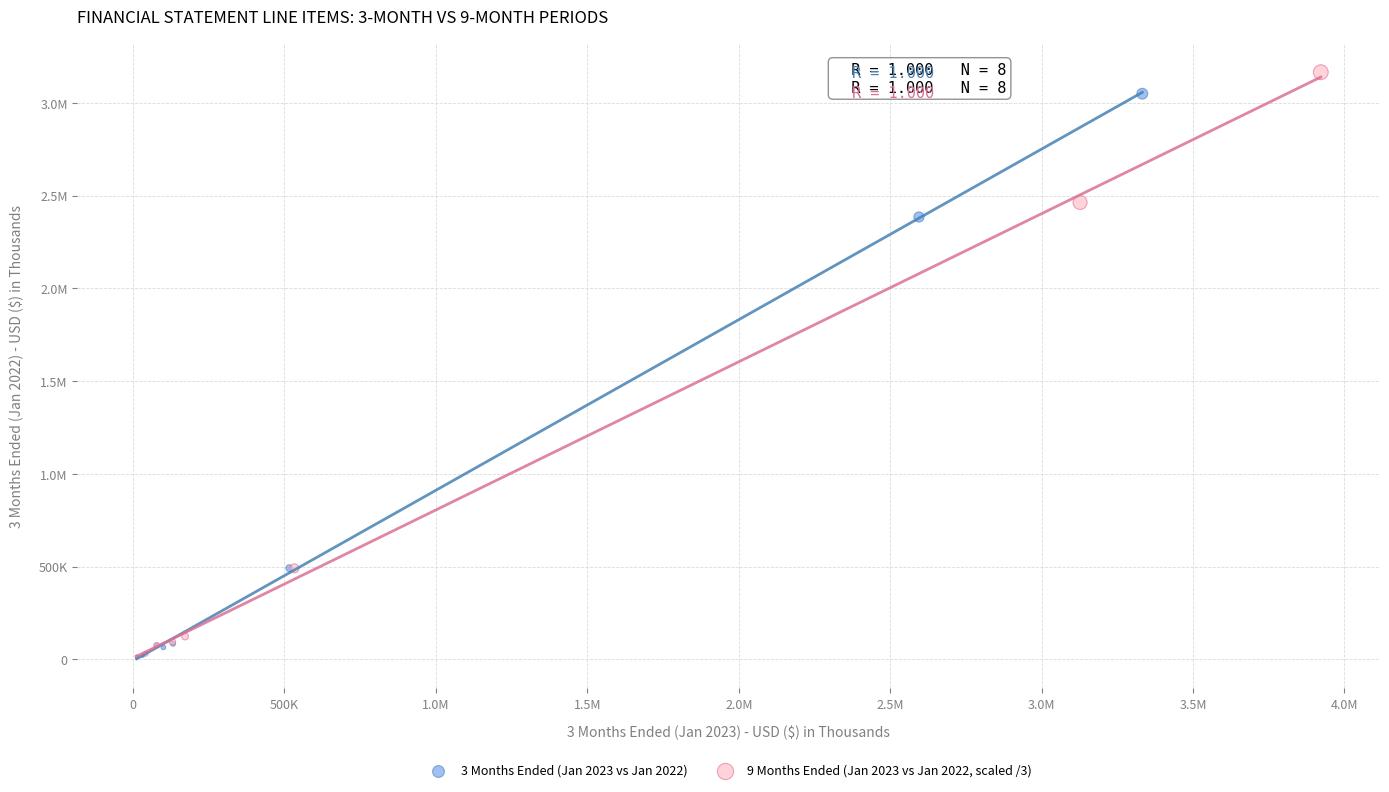

What are all the series names shown in the legend?

3 Months Ended (Jan 2023 vs Jan 2022), 9 Months Ended (Jan 2023 vs Jan 2022, scaled /3)